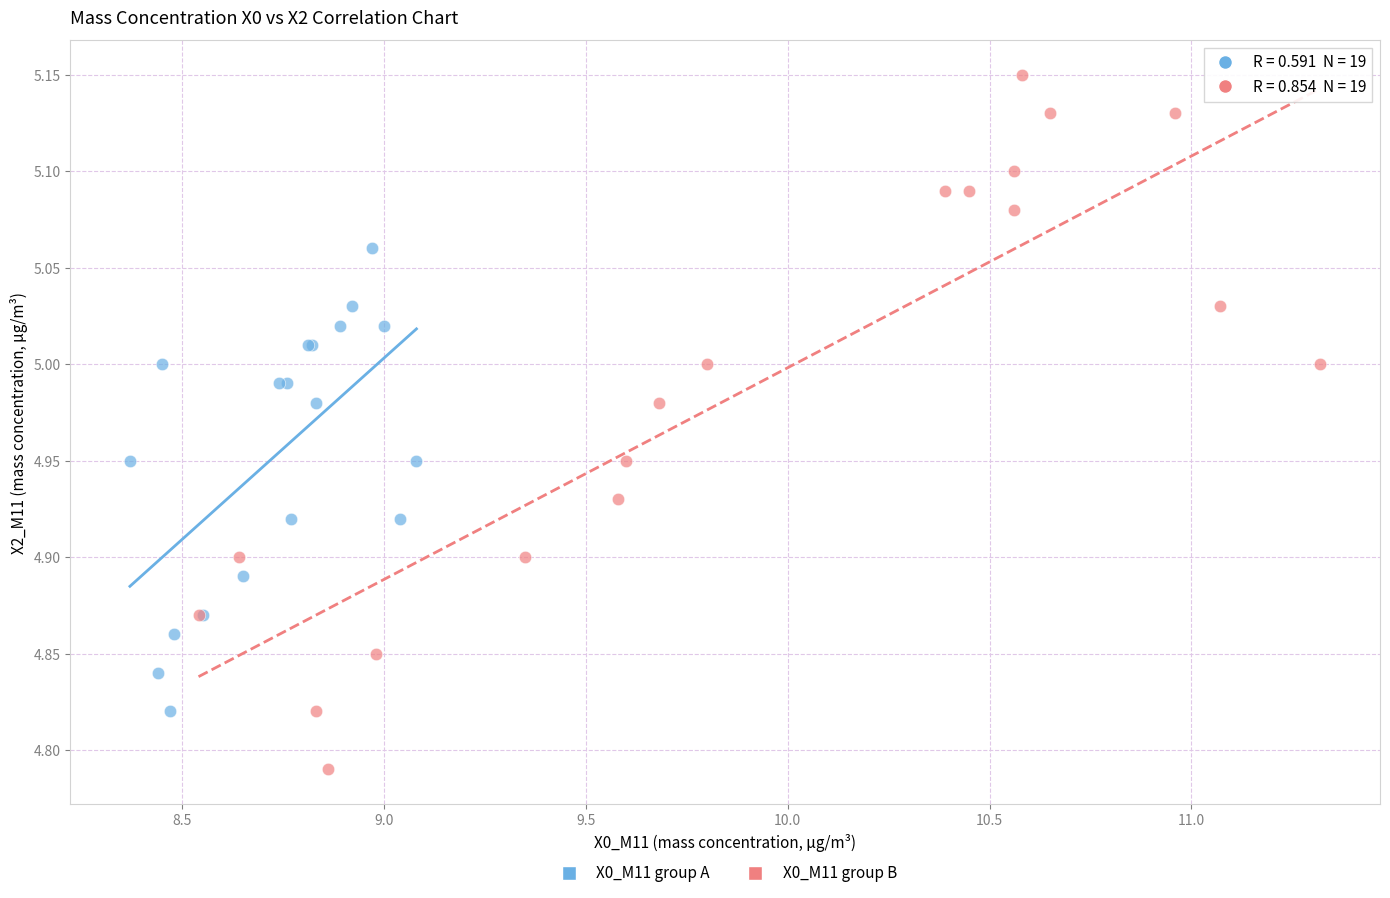

Which series reaches the maximum Y coordinate?

X0_M11 group B